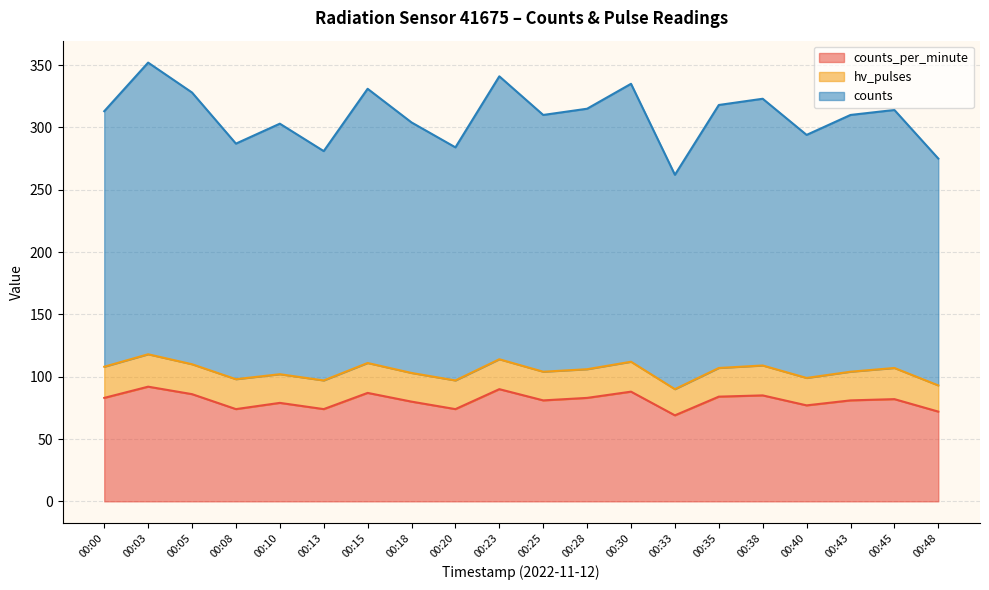

Between 00:45 and 00:48, which is larger?

00:45